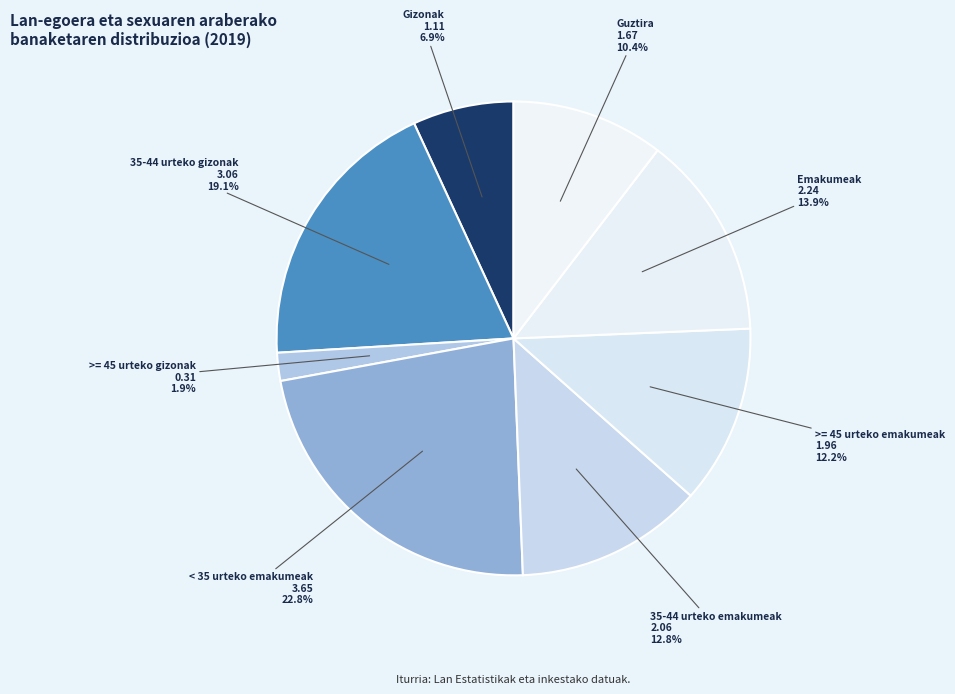

How many slices are in this pie chart?

8